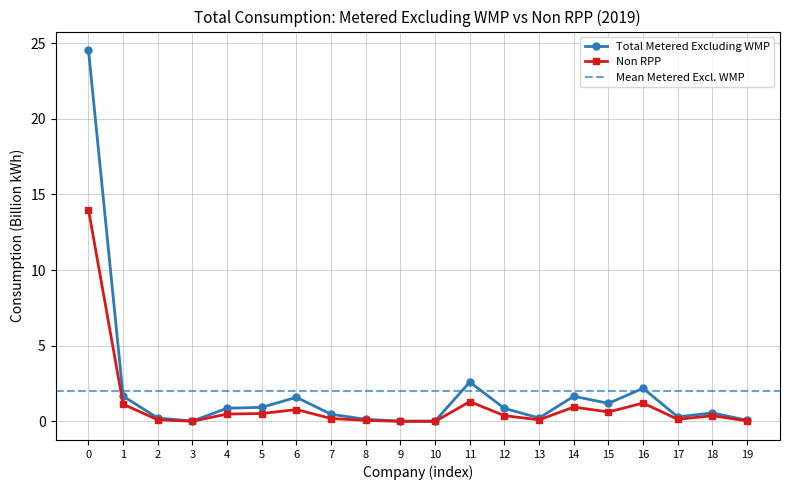

True or false: Non RPP has more than 0 interior local peaks.

True